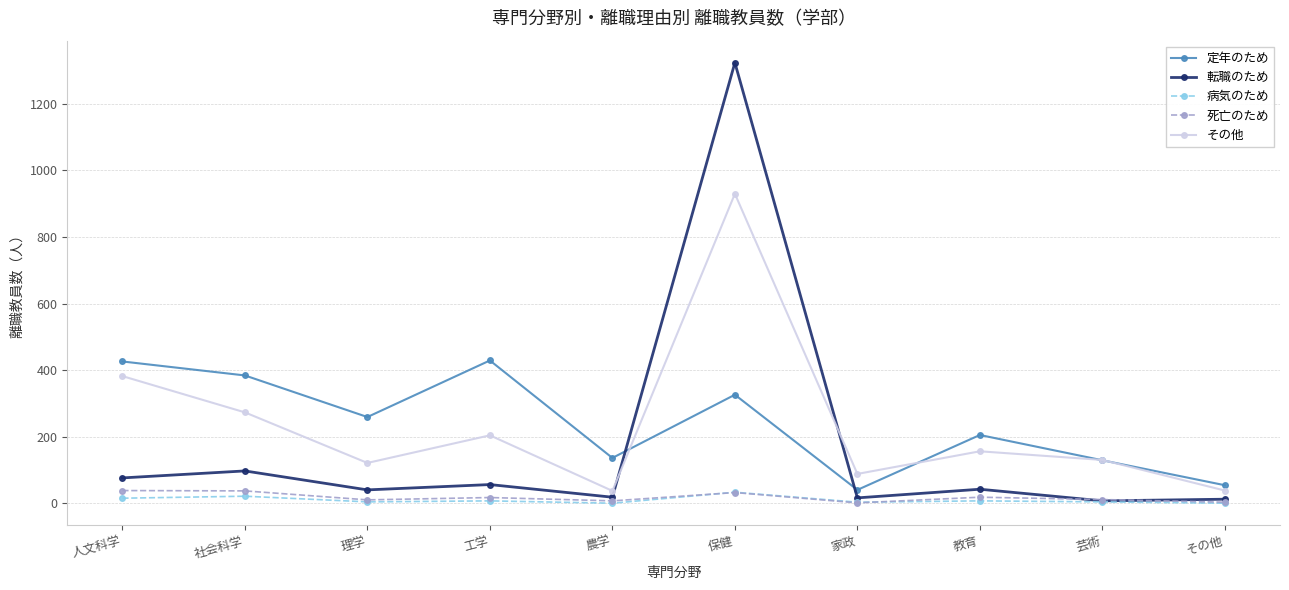

At which label is 転職のため closest to 665?

社会科学